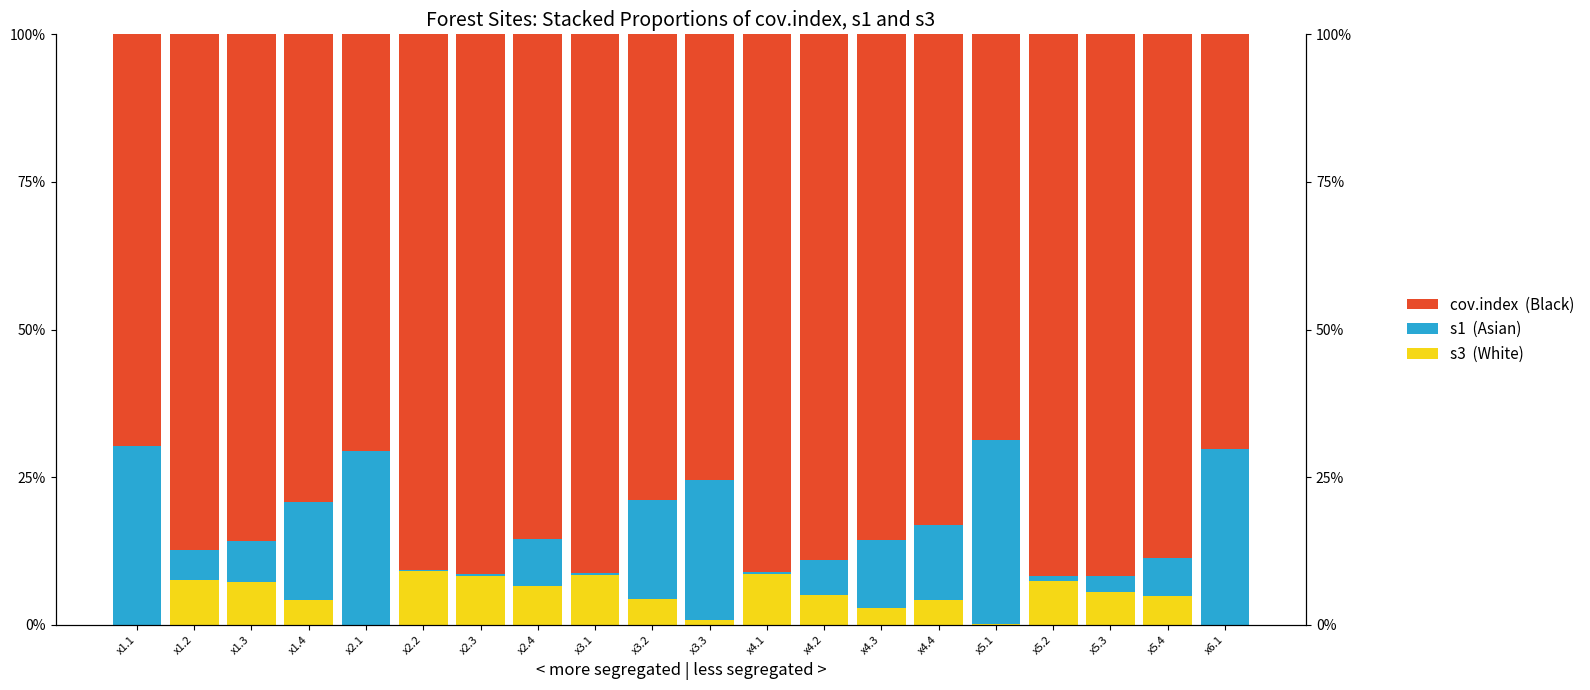

Where is s1  (Asian) nearest to the value 15?

x1.4